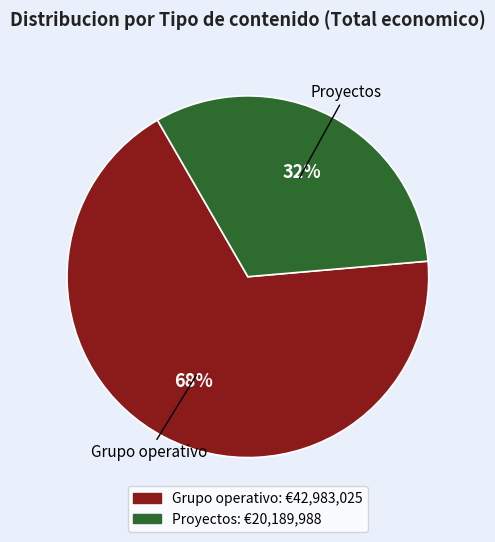

To the nearest percent, what is the average slice percentage?

50%